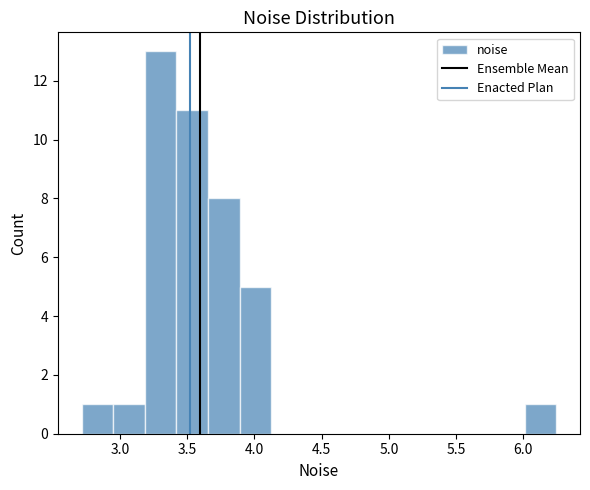

Over which range of the x-axis is the bar tallest?

3.20 to 3.40